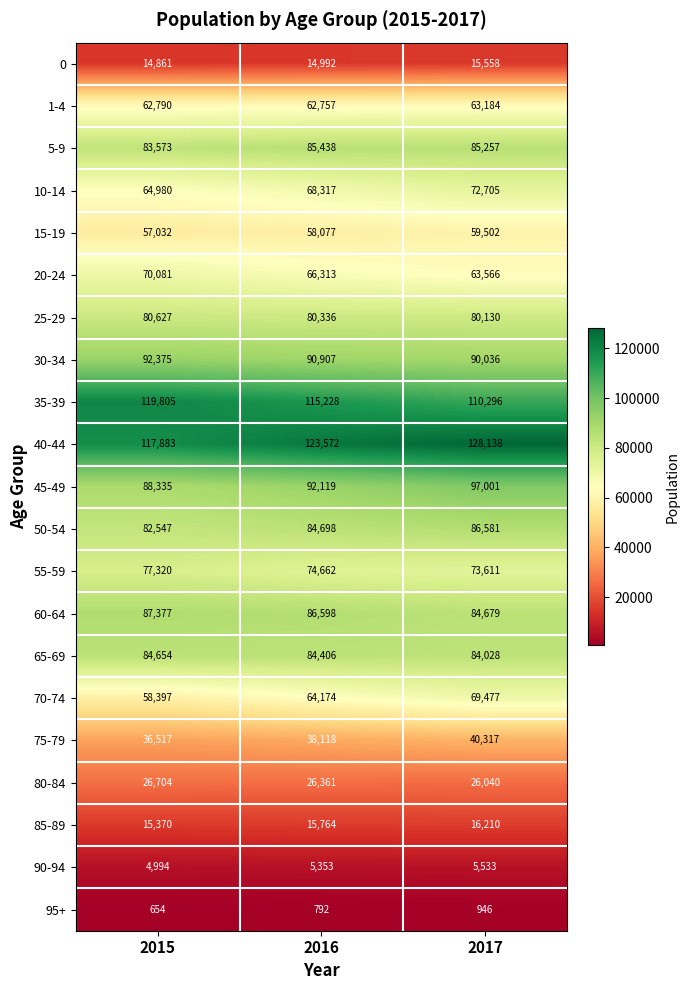

Rank the series at 2016 from highest to lowest value.

40-44, 35-39, 45-49, 30-34, 60-64, 5-9, 50-54, 65-69, 25-29, 55-59, 10-14, 20-24, 70-74, 1-4, 15-19, 75-79, 80-84, 85-89, 0, 90-94, 95+